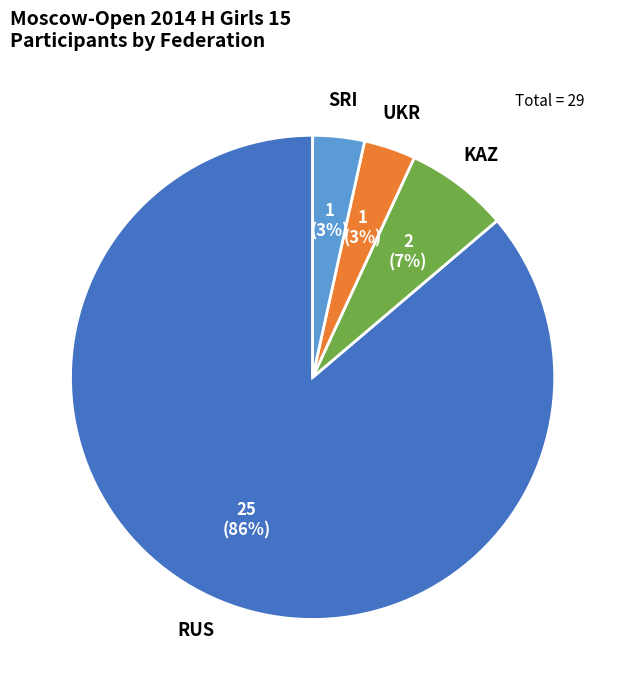

Between SRI and RUS, which is larger?

RUS